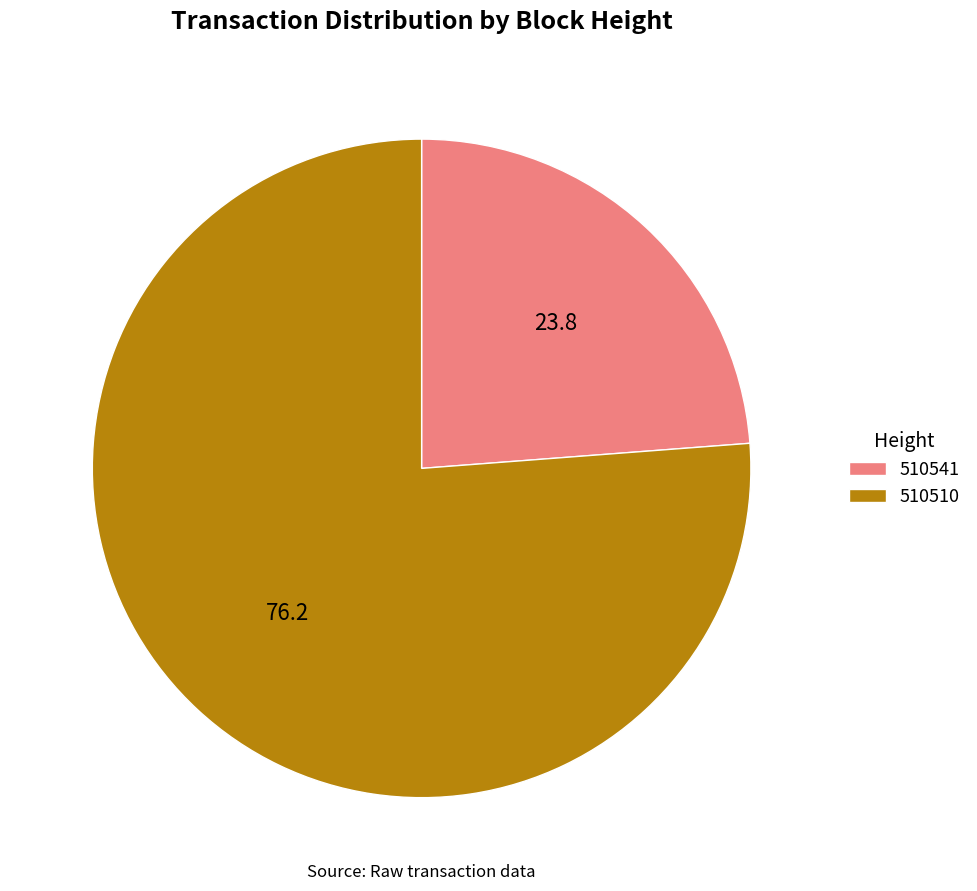

True or false: 510541 accounts for 24% of the total.

True